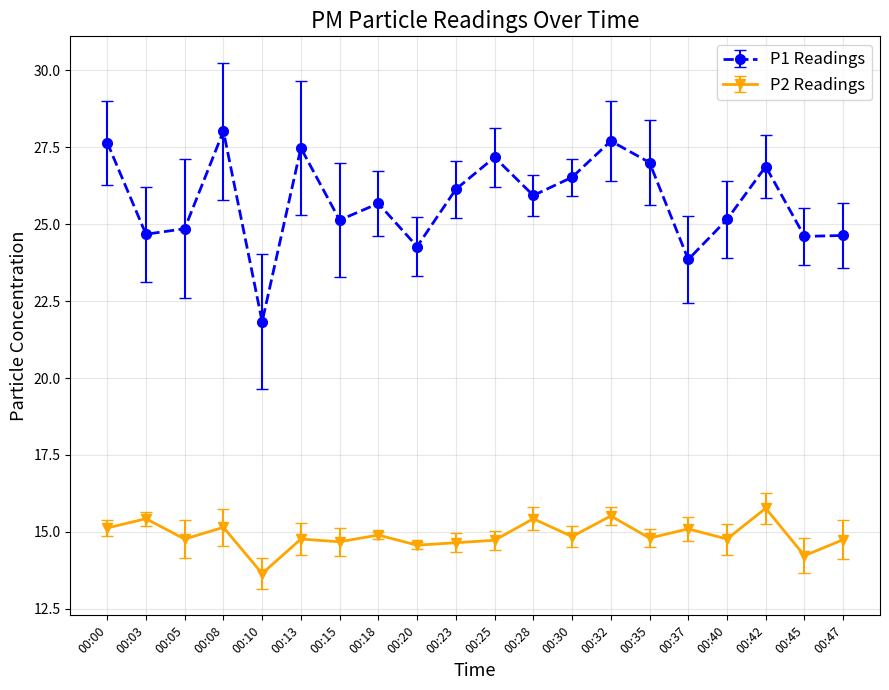

Where does the P2 Readings series first go above 14?

00:00